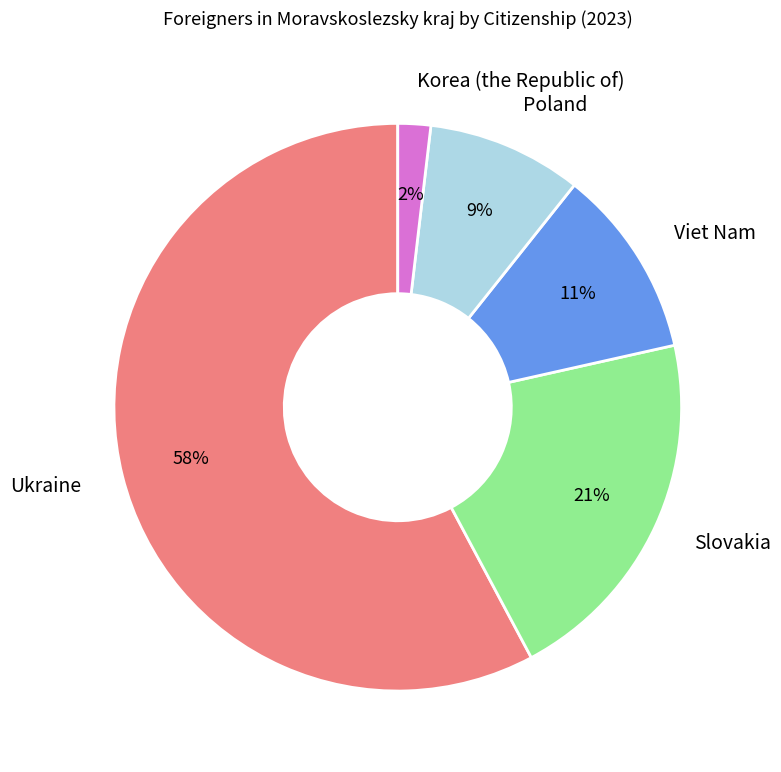

To the nearest percent, what portion does Slovakia represent?

21%